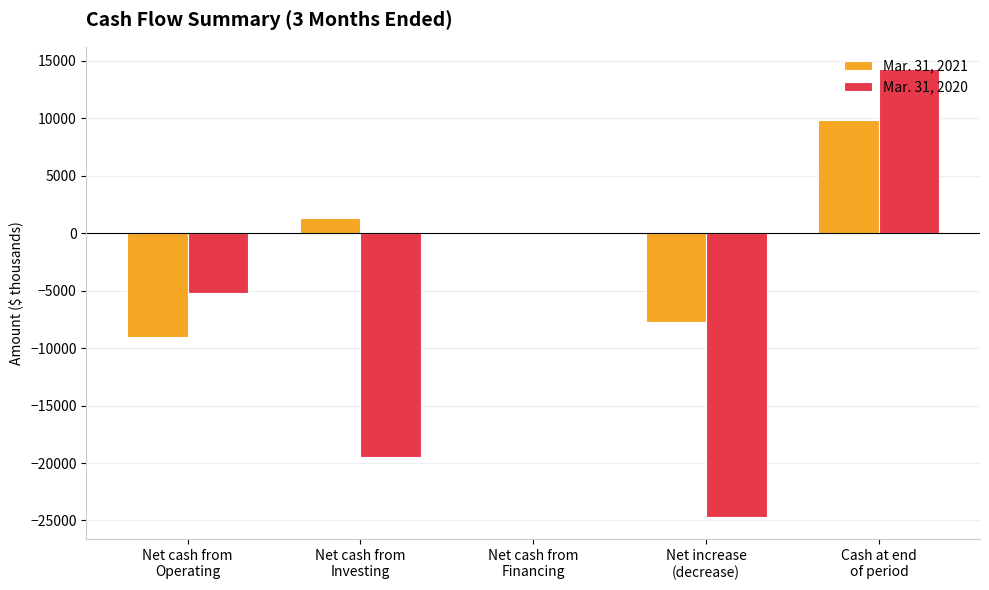

What is the greatest value displayed?

14280